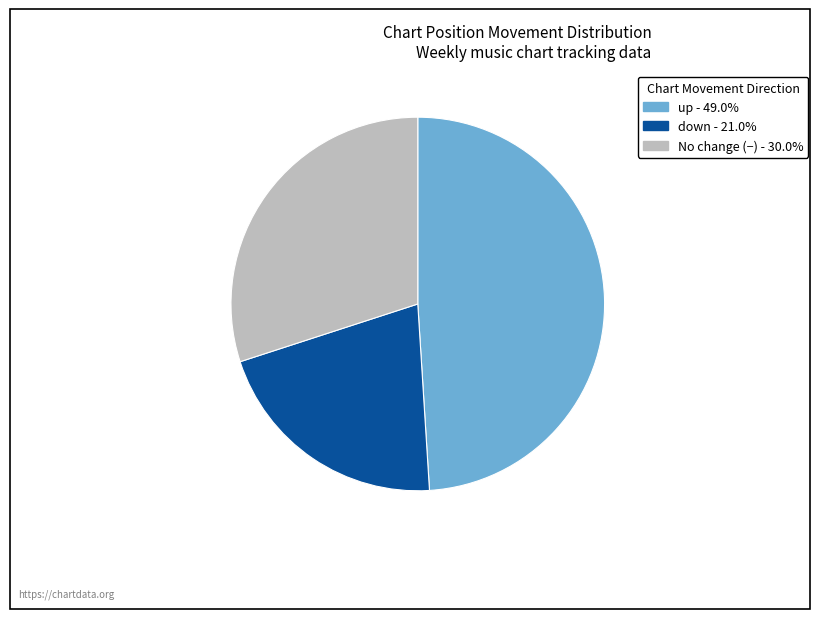

Is there a majority slice in this chart?

No